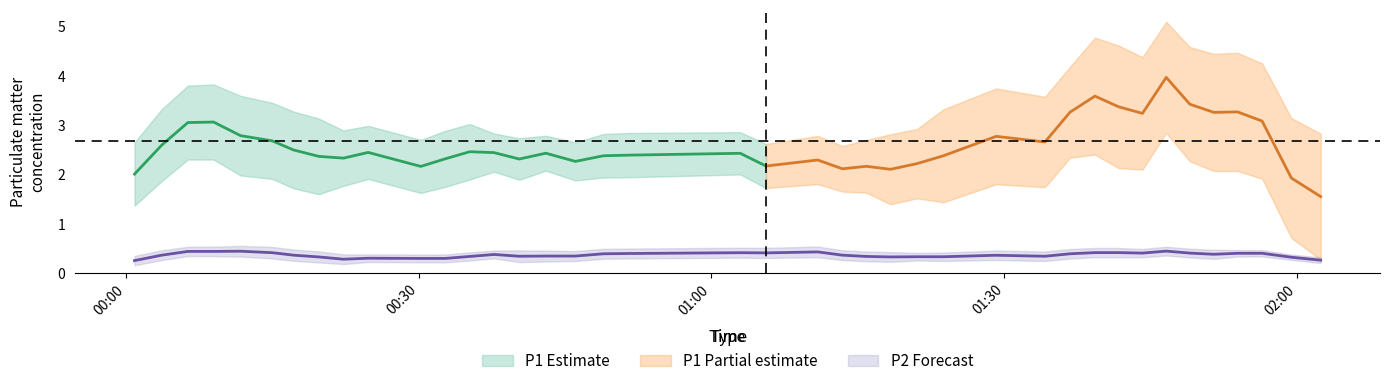

At which category does the chart reach its minimum across all series?

9